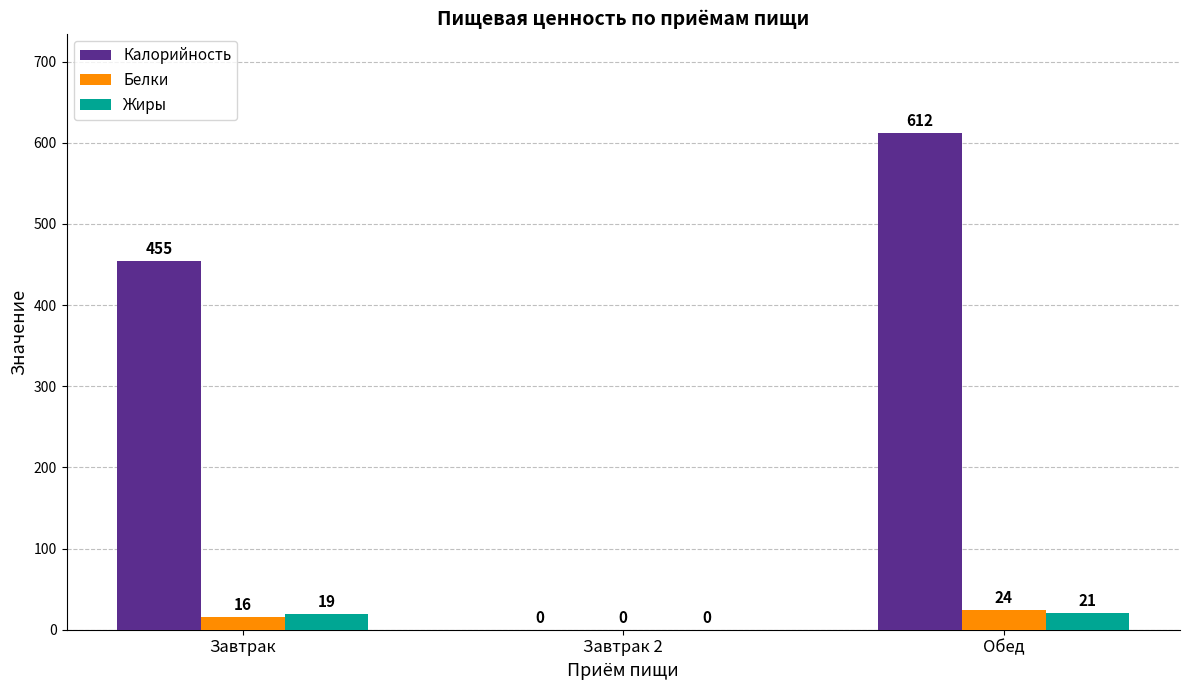

How many groups of bars are there?

3